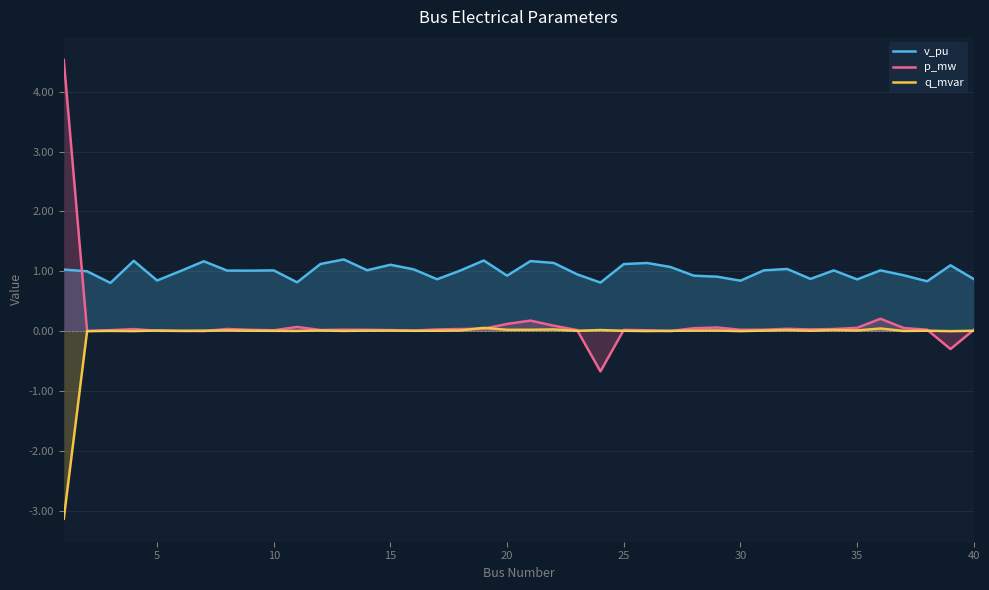

Which series has the largest range (max minus min)?

p_mw